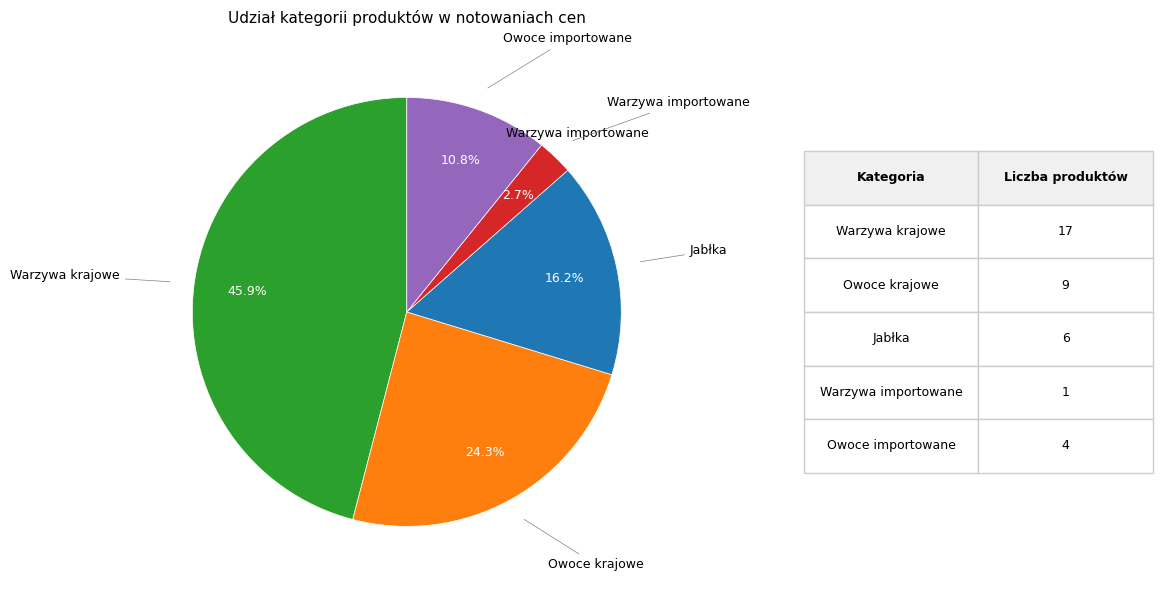

The Jabłka slice represents 16% of the pie. True or false?

True